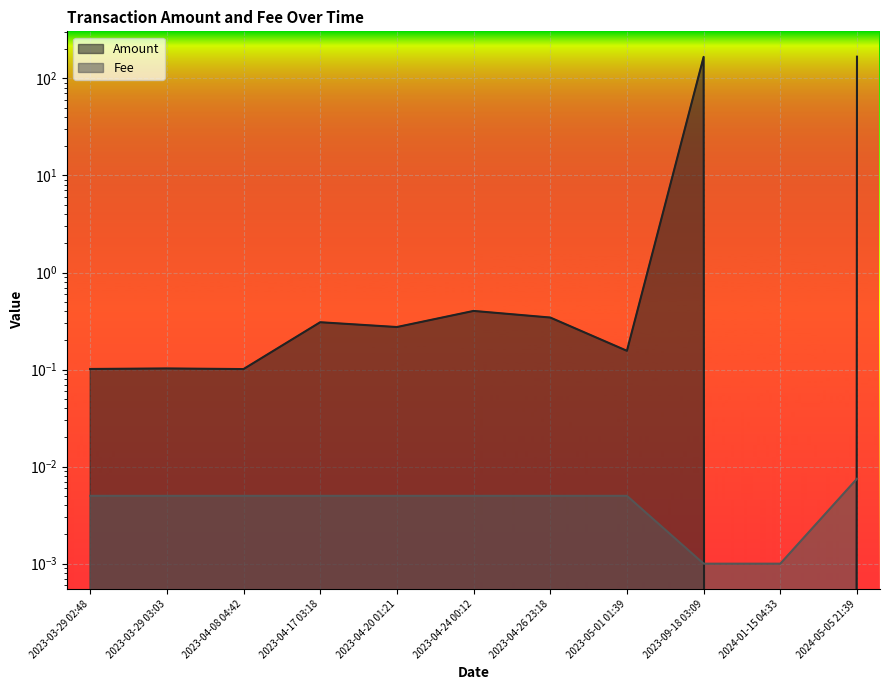

What is the greatest value displayed?

167.4